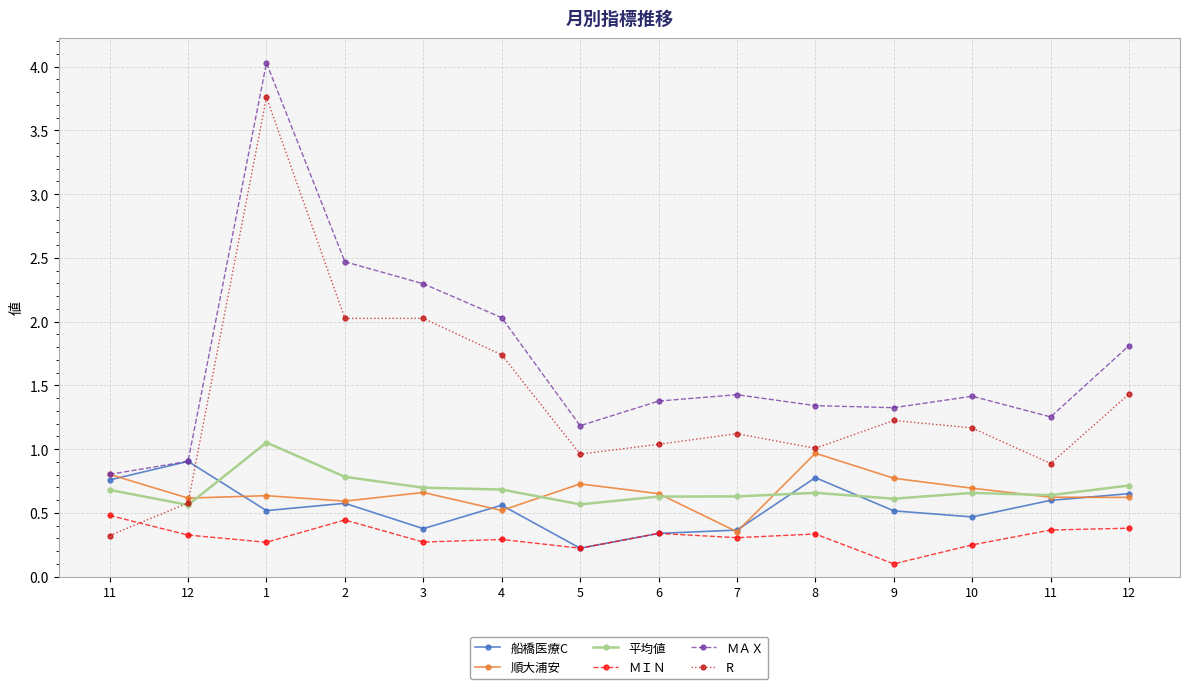

True or false: R has a value of 3.8 at 1.

True